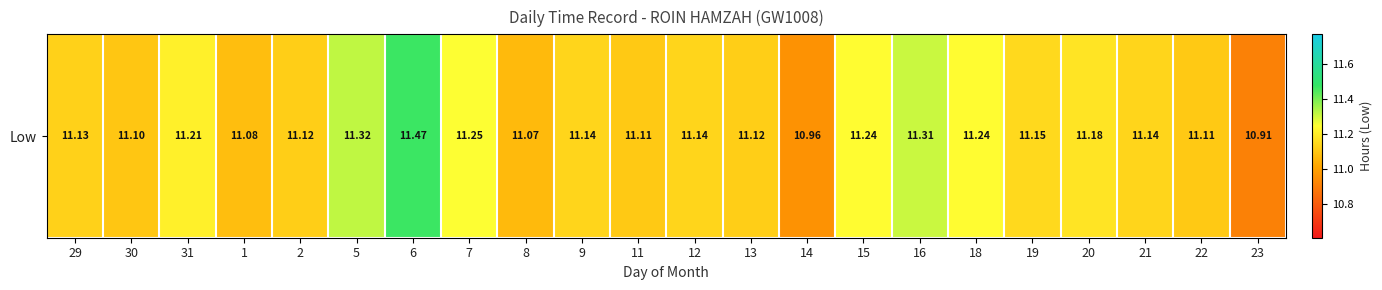

Rank the categories by value from lowest to highest.

23, 14, 8, 1, 30, 11, 22, 2, 13, 29, 9, 12, 21, 19, 20, 31, 15, 18, 7, 16, 5, 6